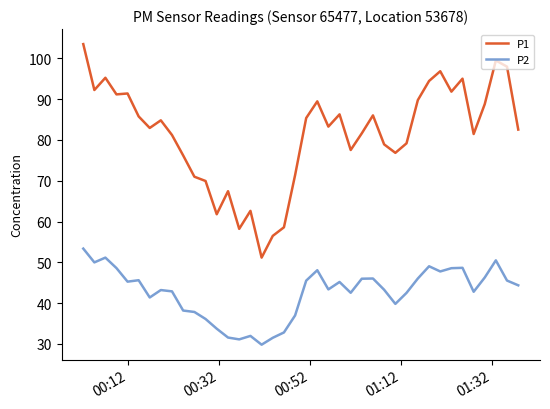

What is the greatest value displayed?

103.5